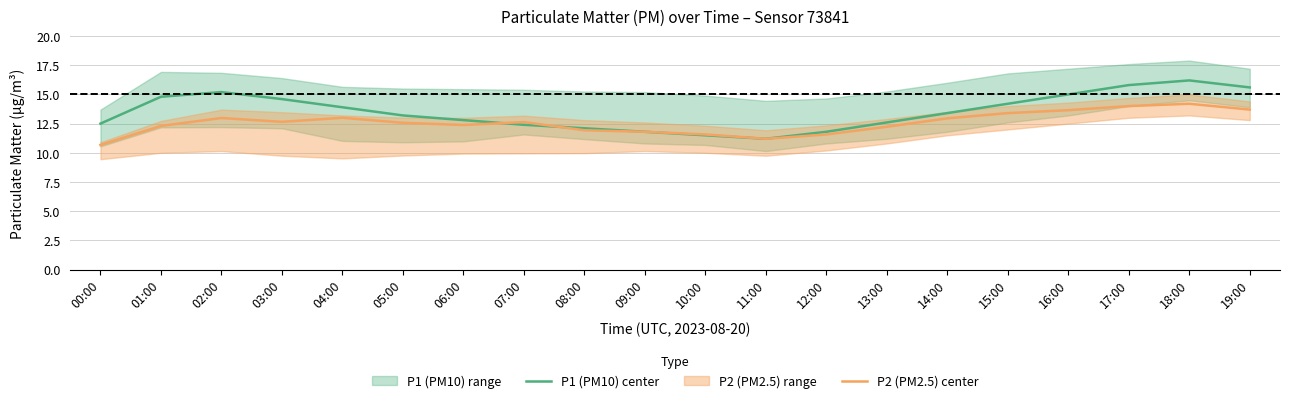

What is the difference between the second highest and minimum values in the P2 (PM2.5) center series?

3.3